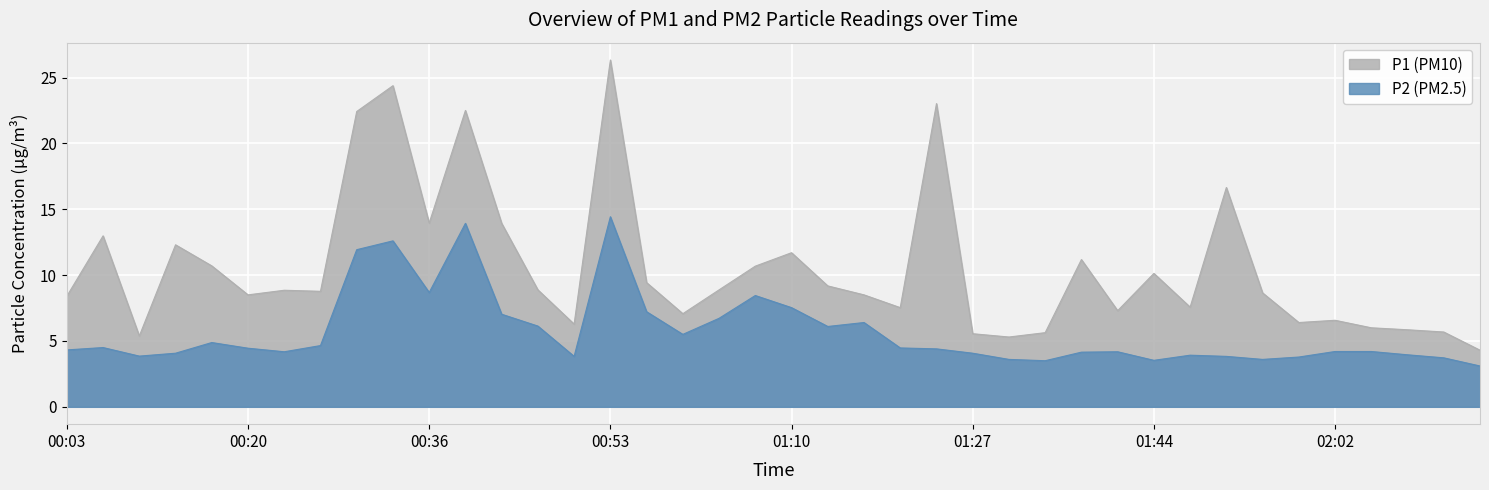

Reading left to right, transcribe all the data shown in this chart.

P1: 00:03=8.4	00:06=13.0	00:09=5.4	00:13=12.3	00:16=10.7	00:20=8.5	00:23=8.8	00:26=8.8	00:30=22.4	00:33=24.4	00:36=13.9	00:40=22.5	00:43=13.9	00:47=8.9	00:50=6.3	00:53=26.3	00:57=9.4	01:00=7.1	01:03=8.9	01:07=10.7	01:10=11.7	01:14=9.2	01:17=8.5	01:20=7.5	01:24=23.0	01:27=5.5	01:31=5.3	01:34=5.6	01:38=11.2	01:41=7.3	01:44=10.1	01:48=7.6	01:52=16.6	01:55=8.7	01:59=6.4	02:02=6.6	02:05=6.0	02:09=5.8	02:12=5.7	02:20=4.3
P2: 00:03=4.3	00:06=4.5	00:09=3.9	00:13=4.1	00:16=4.9	00:20=4.5	00:23=4.2	00:26=4.7	00:30=11.9	00:33=12.6	00:36=8.7	00:40=13.9	00:43=7.0	00:47=6.1	00:50=3.8	00:53=14.4	00:57=7.2	01:00=5.5	01:03=6.7	01:07=8.4	01:10=7.5	01:14=6.1	01:17=6.4	01:20=4.5	01:24=4.4	01:27=4.1	01:31=3.6	01:34=3.5	01:38=4.2	01:41=4.2	01:44=3.5	01:48=3.9	01:52=3.8	01:55=3.6	01:59=3.8	02:02=4.2	02:05=4.2	02:09=4.0	02:12=3.7	02:20=3.1